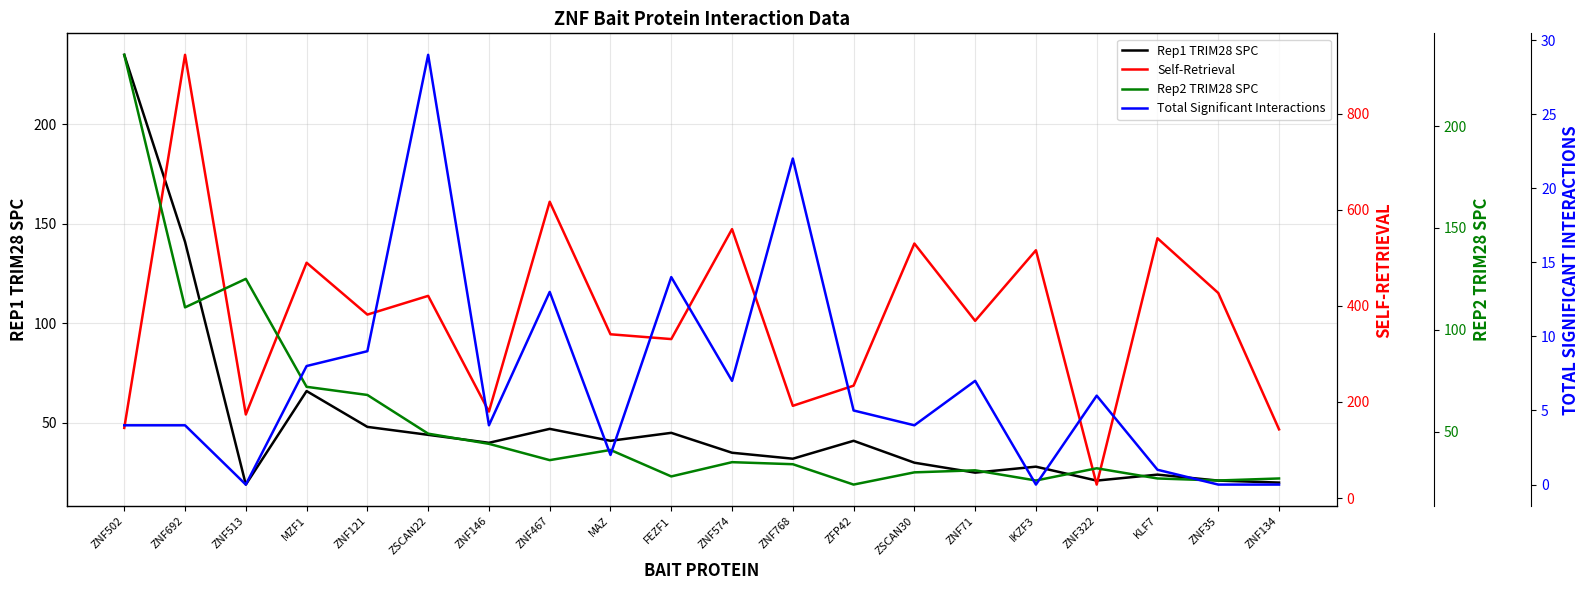

Reading left to right, what are all the values shown in this chart?

Rep1 TRIM28 SPC: ZNF502=235	ZNF692=141	ZNF513=19	MZF1=66	ZNF121=48	ZSCAN22=44	ZNF146=40	ZNF467=47	MAZ=41	FEZF1=45	ZNF574=35	ZNF768=32	ZFP42=41	ZSCAN30=30	ZNF71=25	IKZF3=28	ZNF322=21	KLF7=24	ZNF35=21	ZNF134=20
Self-Retrieval: ZNF502=146	ZNF692=923	ZNF513=174	MZF1=490	ZNF121=382	ZSCAN22=421	ZNF146=180	ZNF467=617	MAZ=341	FEZF1=331	ZNF574=560	ZNF768=192	ZFP42=234	ZSCAN30=530	ZNF71=369	IKZF3=516	ZNF322=28	KLF7=541	ZNF35=427	ZNF134=143
Rep2 TRIM28 SPC: ZNF502=235	ZNF692=111	ZNF513=125	MZF1=72	ZNF121=68	ZSCAN22=49	ZNF146=44	ZNF467=36	MAZ=41	FEZF1=28	ZNF574=35	ZNF768=34	ZFP42=24	ZSCAN30=30	ZNF71=31	IKZF3=26	ZNF322=32	KLF7=27	ZNF35=26	ZNF134=27
Total Significant Interactions: ZNF502=4	ZNF692=4	ZNF513=0	MZF1=8	ZNF121=9	ZSCAN22=29	ZNF146=4	ZNF467=13	MAZ=2	FEZF1=14	ZNF574=7	ZNF768=22	ZFP42=5	ZSCAN30=4	ZNF71=7	IKZF3=0	ZNF322=6	KLF7=1	ZNF35=0	ZNF134=0